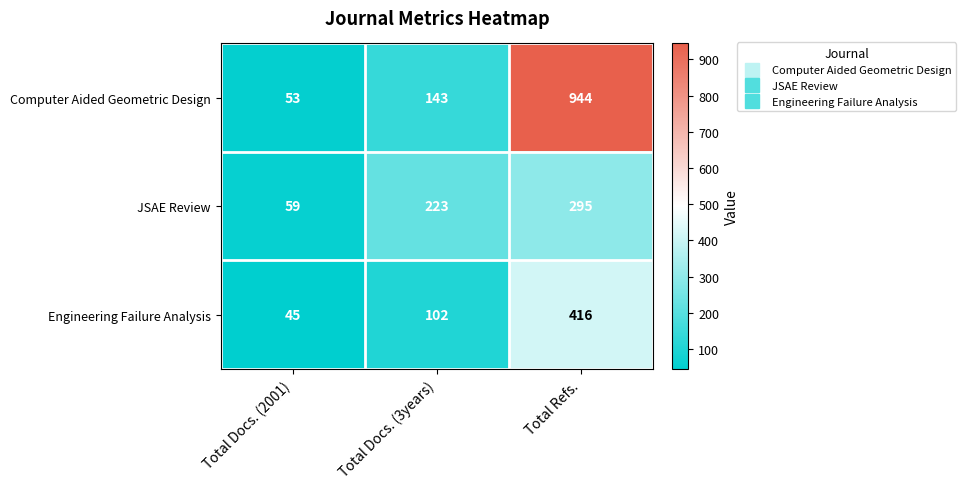

What value does the Engineering Failure Analysis series have at Total Refs., to the nearest 50?

400